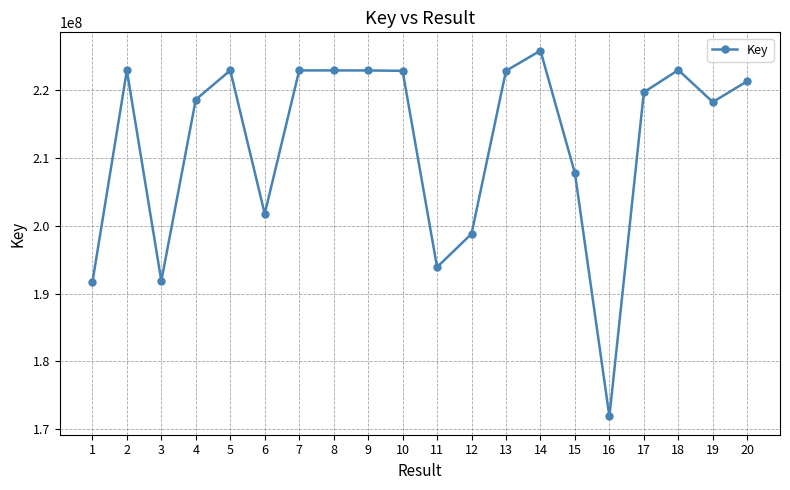

Read the value at 18.

223025057